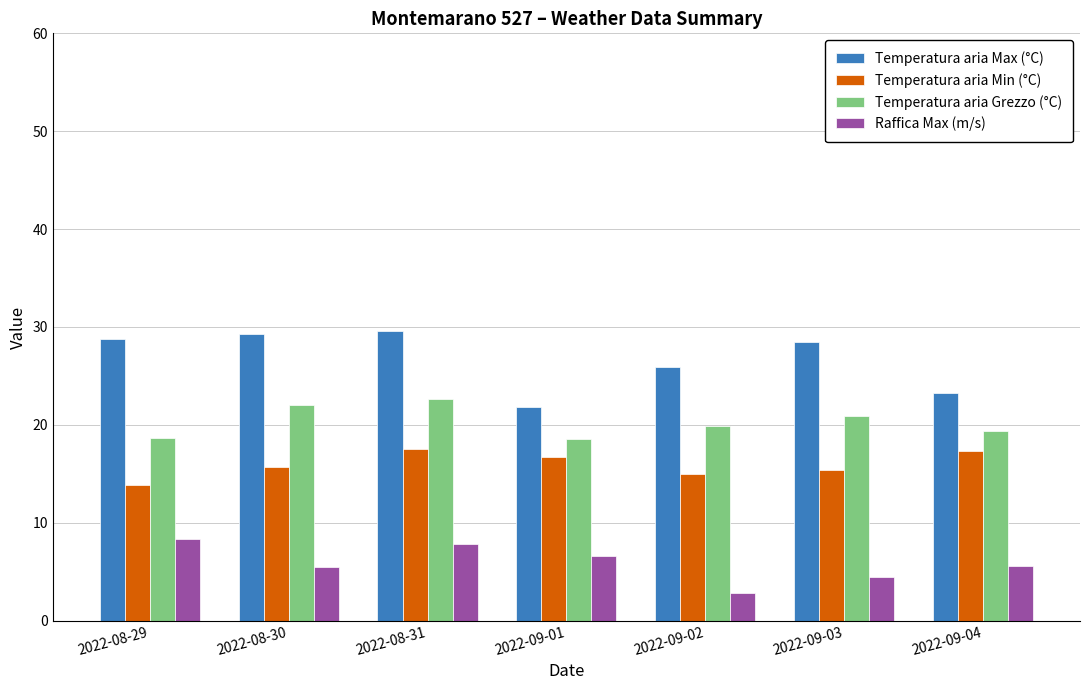

What is the value of the Raffica Max (m/s) bar at the 5th from the left?

2.8